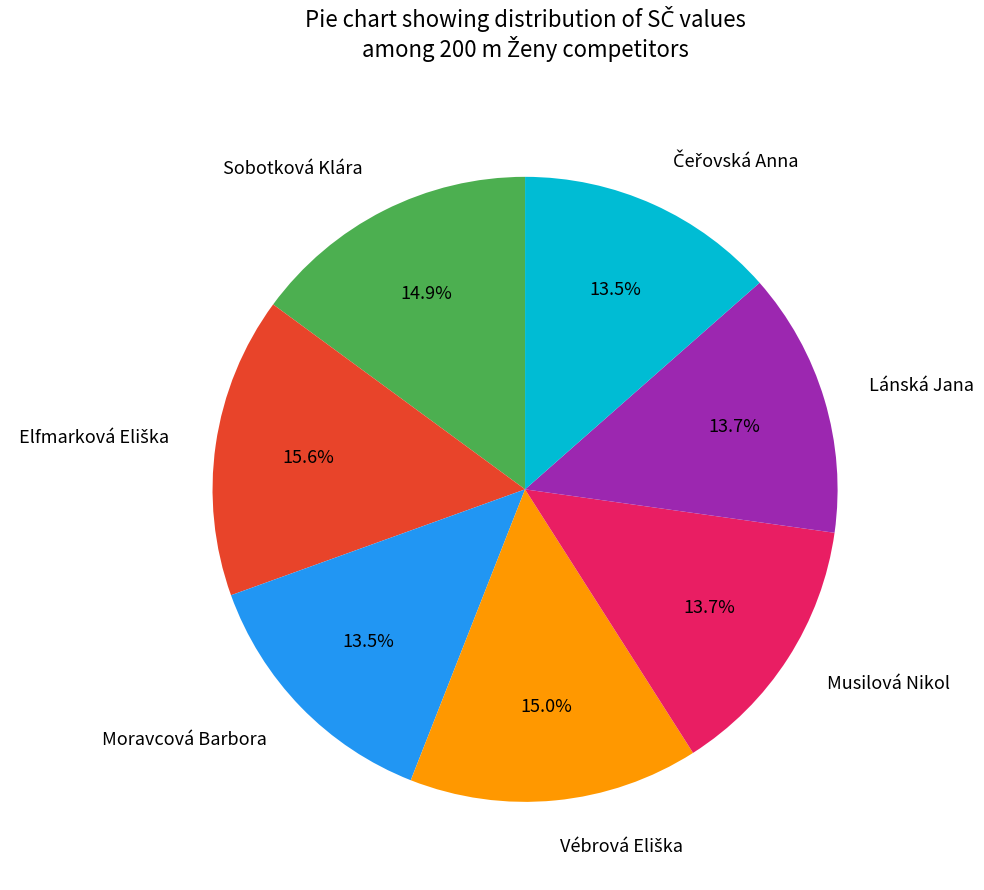

Does Musilová Nikol account for over 50% of the chart?

No